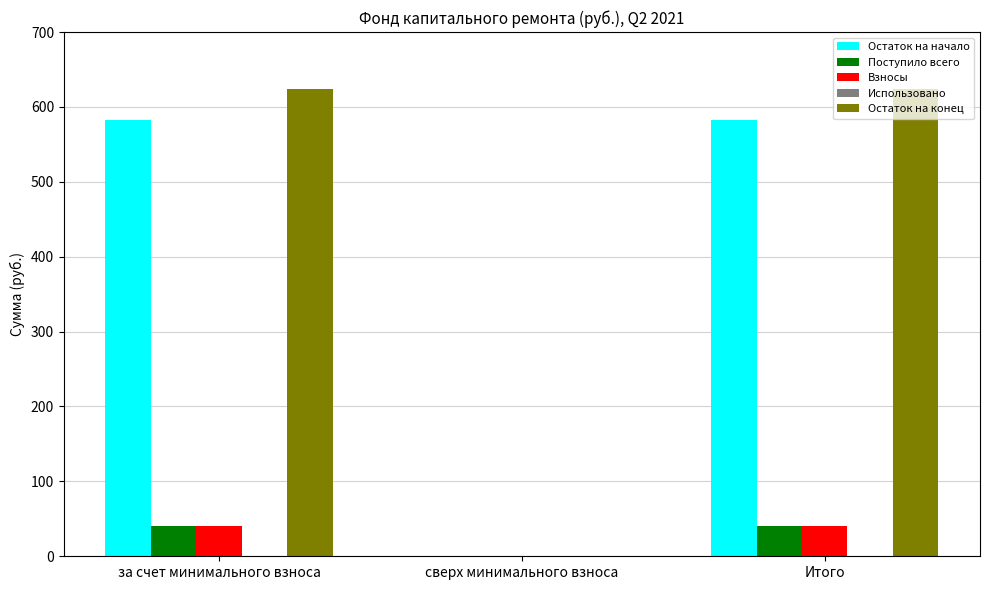

Which series changed the most between за счет минимального взноса and сверх минимального взноса?

Остаток на конец